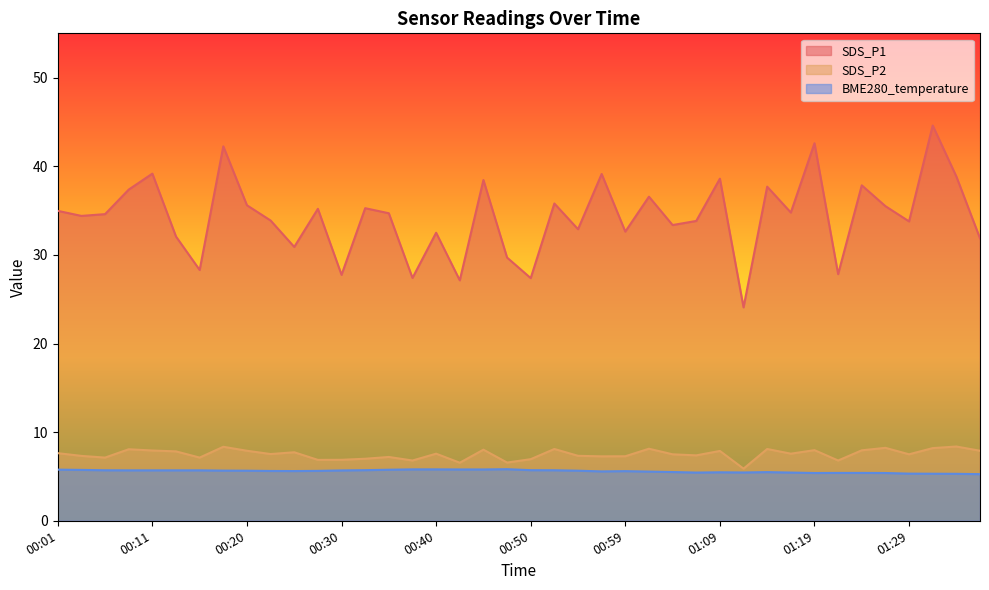

How many data points in SDS_P1 are above 34?

22